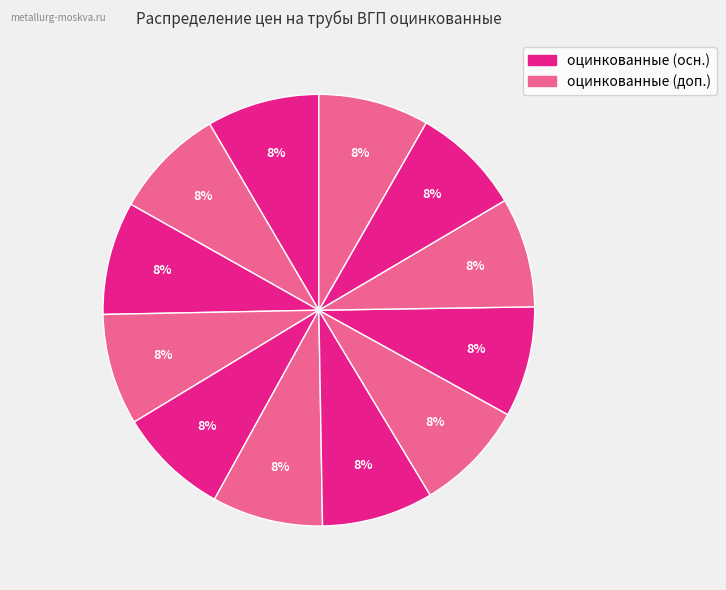

Count the number of slices in the pie.

12